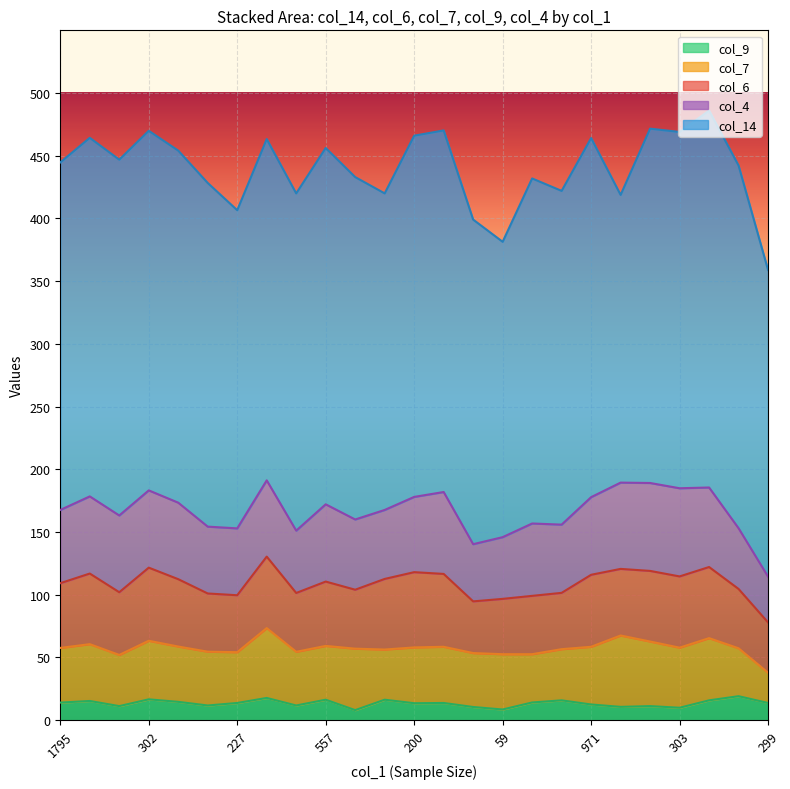

Rank the series at 303 from lowest to highest value.

col_9 line, col_7 line, col_6 line, col_4 line, col_14 line